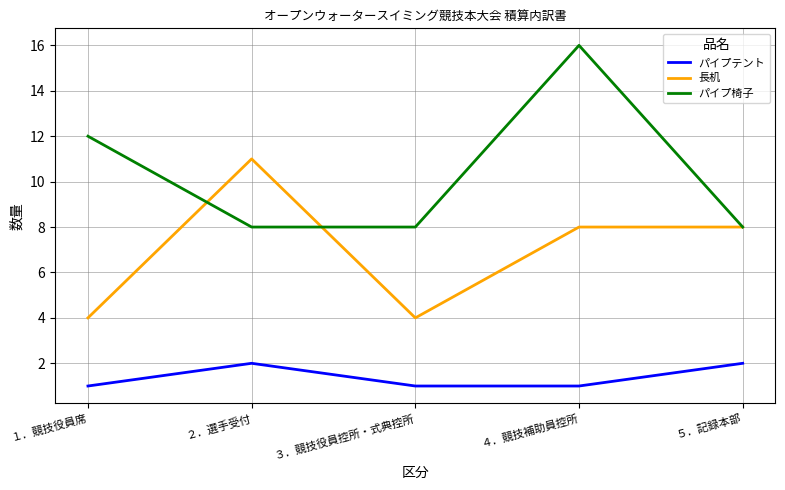

What are all the series names shown in the legend?

パイプテント, 長机, パイプ椅子